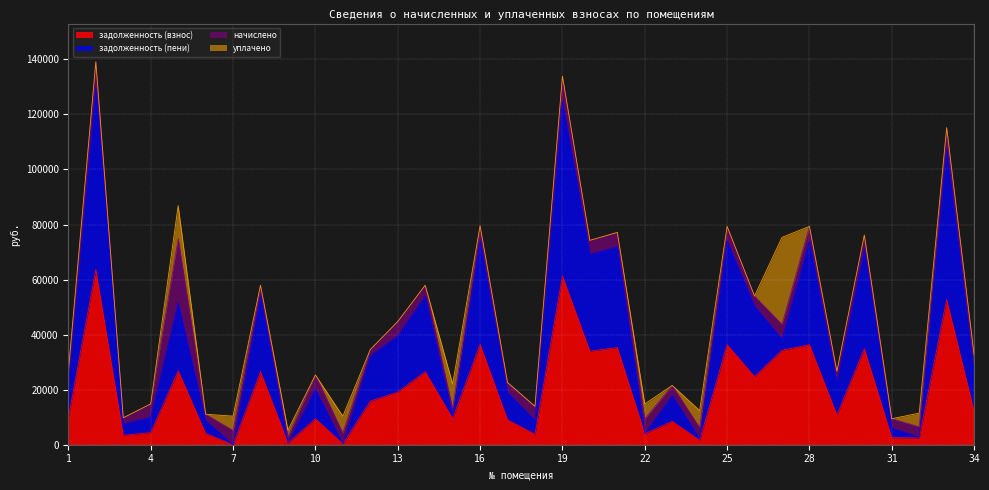

True or false: задолженность (взнос) and задолженность (пени) cross at least once.

False